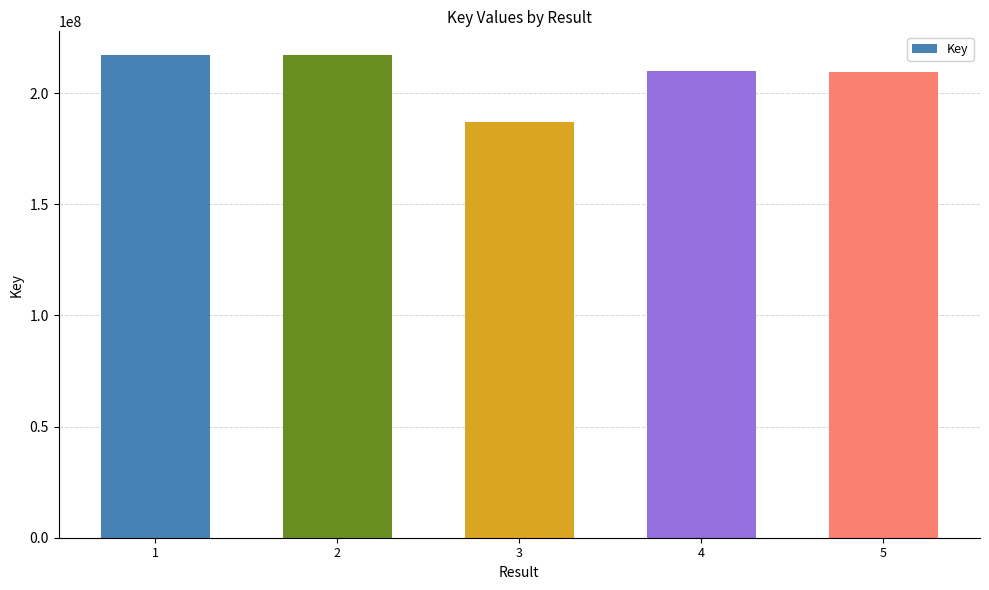

What is the value of the 5th bar from the left?

209299744